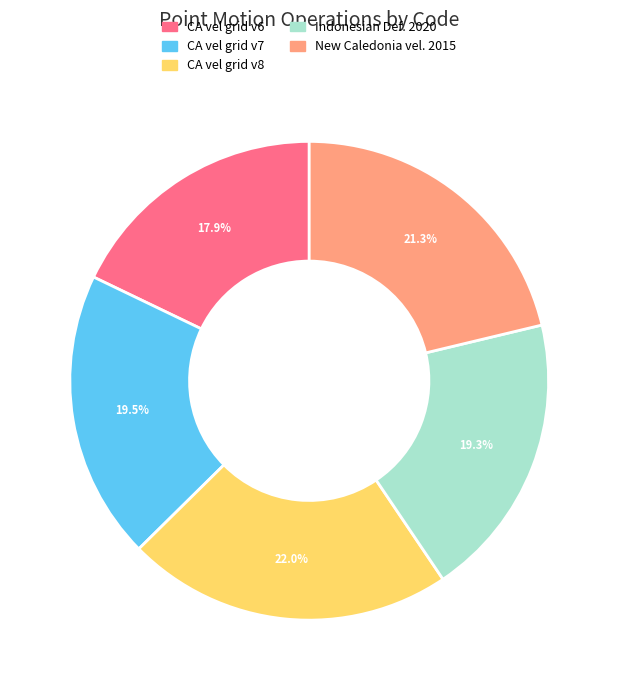

How many slices are in this pie chart?

5